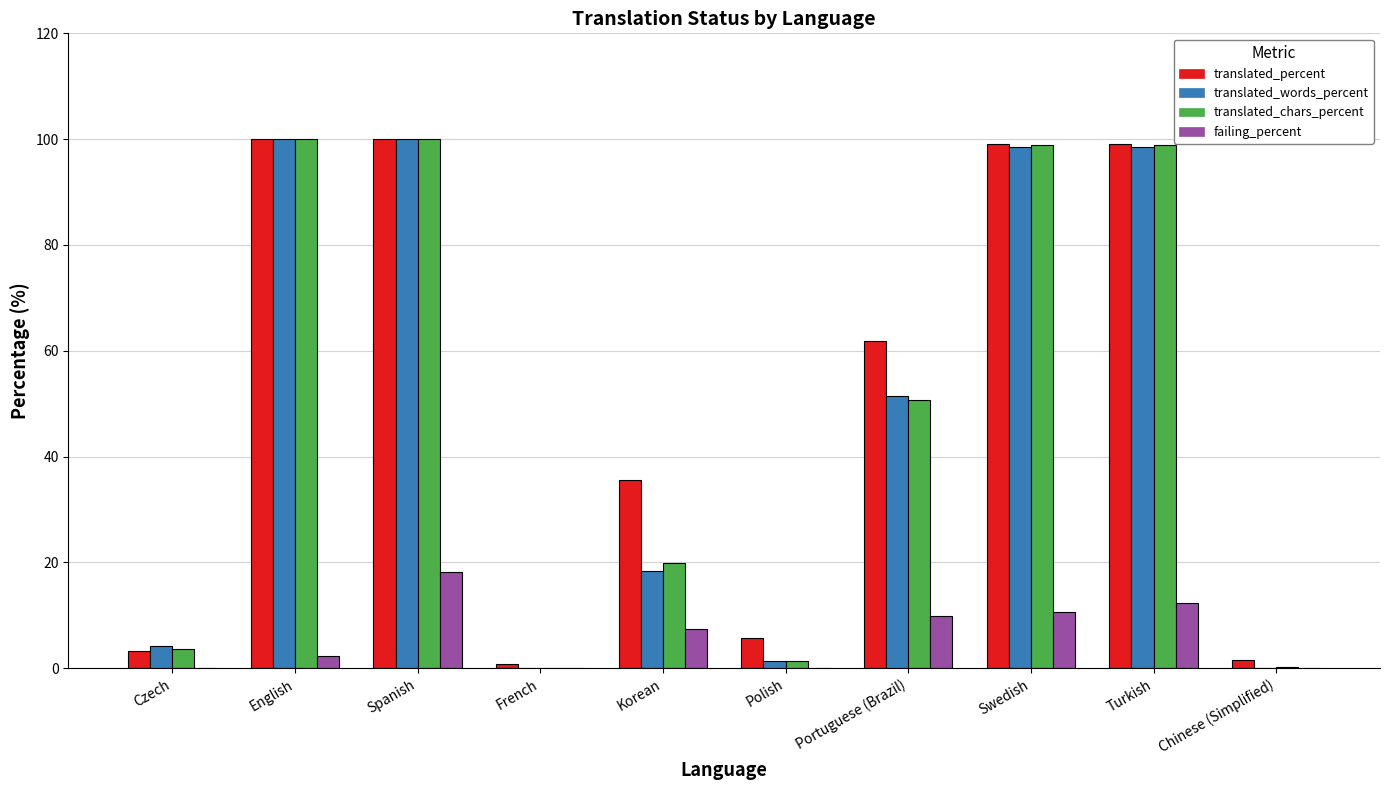

At which category is the sum across all series the highest?

Spanish